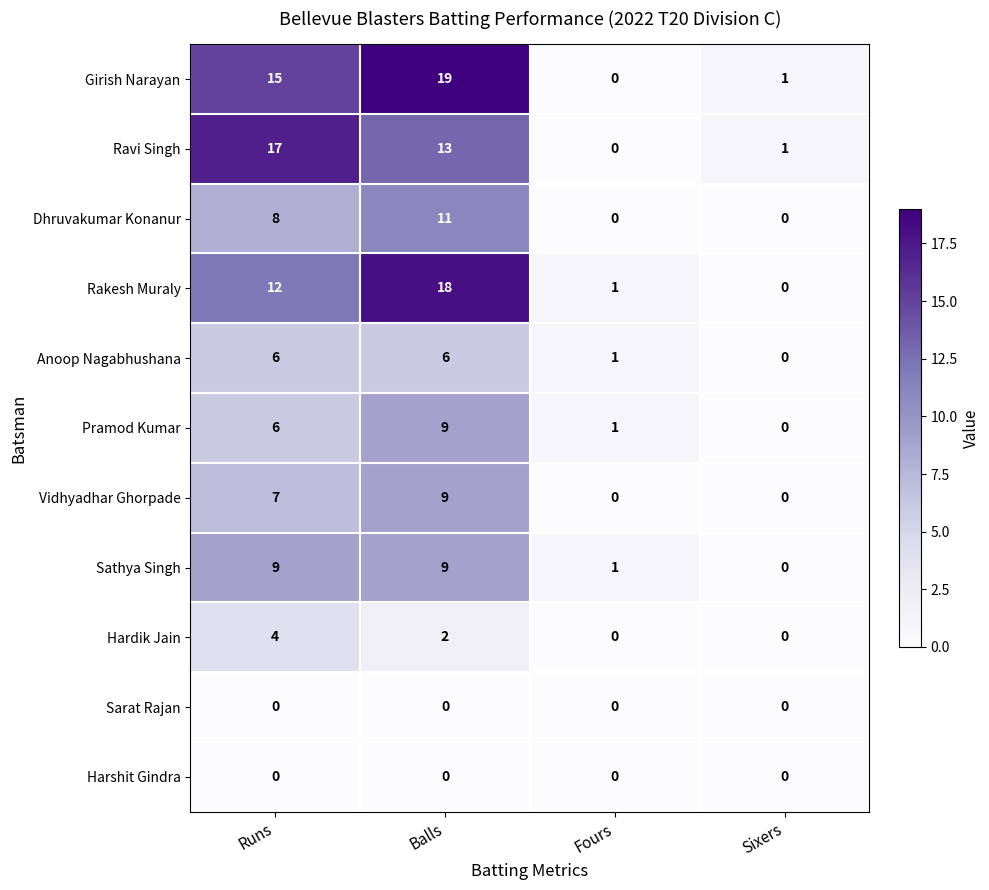

True or false: Hardik Jain has a value of 1 at Runs.

False